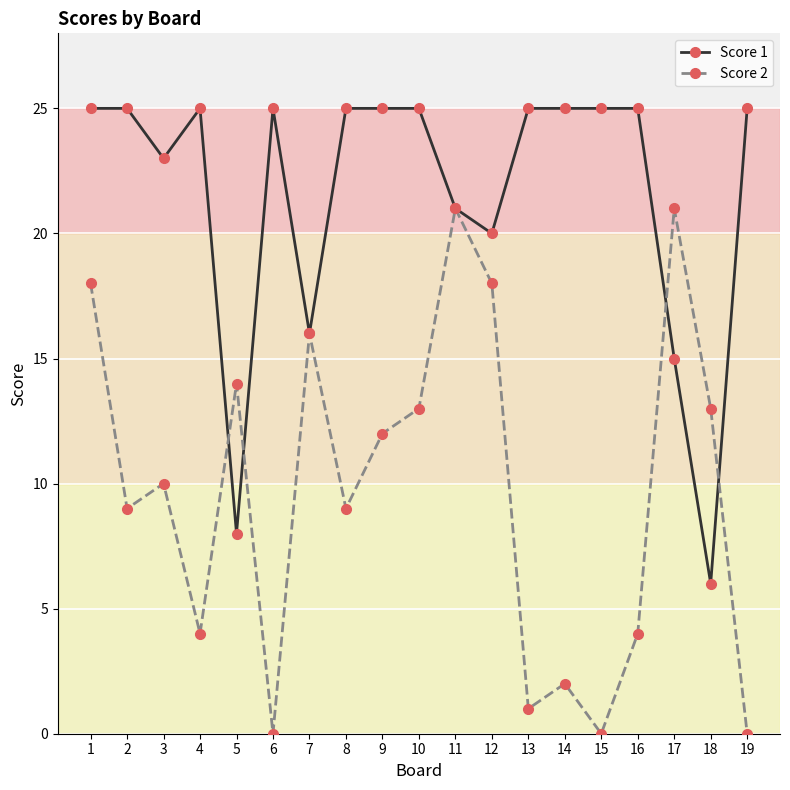

Rank the series at 15 from highest to lowest value.

Score 1, Score 2